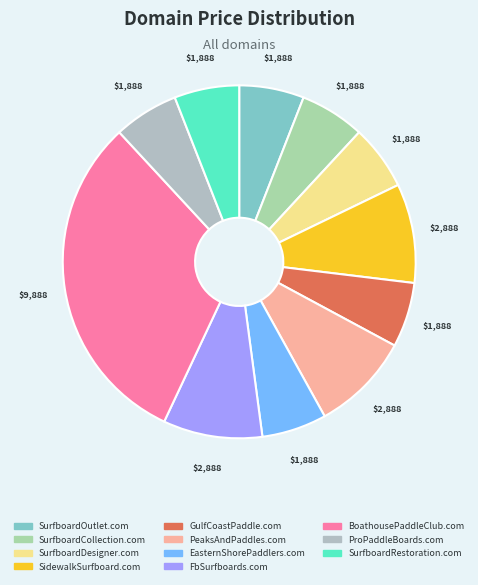

How many slices are in this pie chart?

11